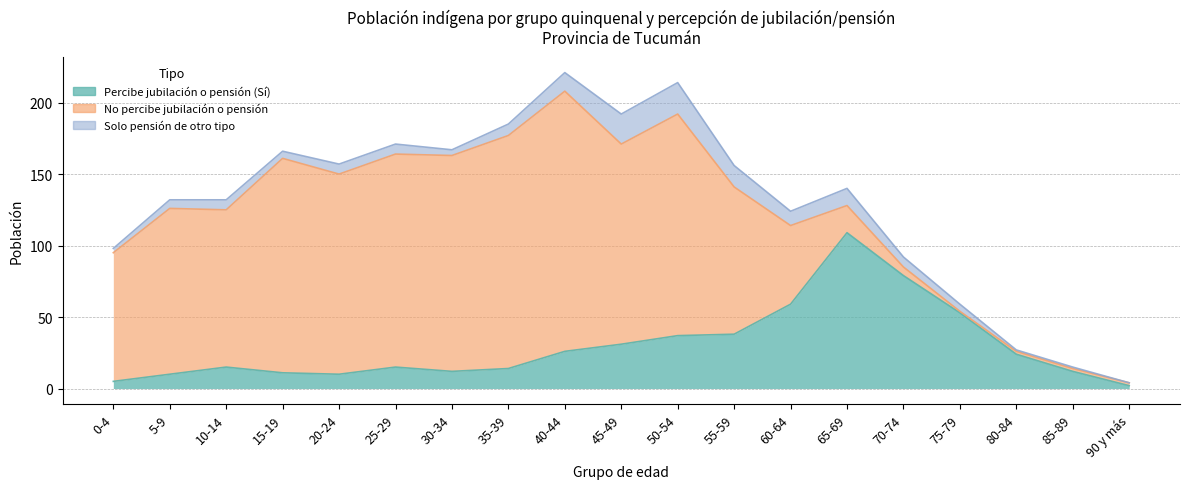

Count the number of data series in this chart.

3